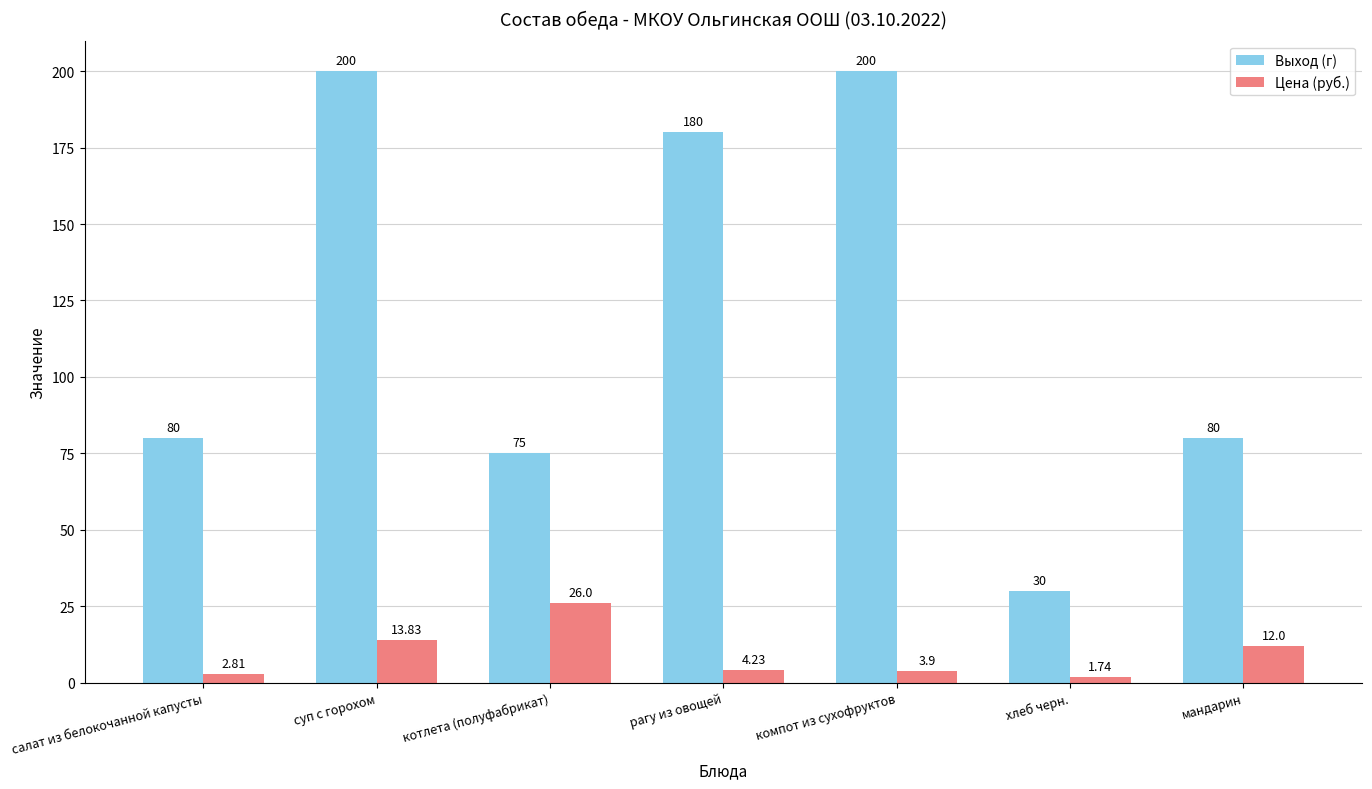

What is the difference between the maximum and minimum values in the Выход (г) series?

170.0